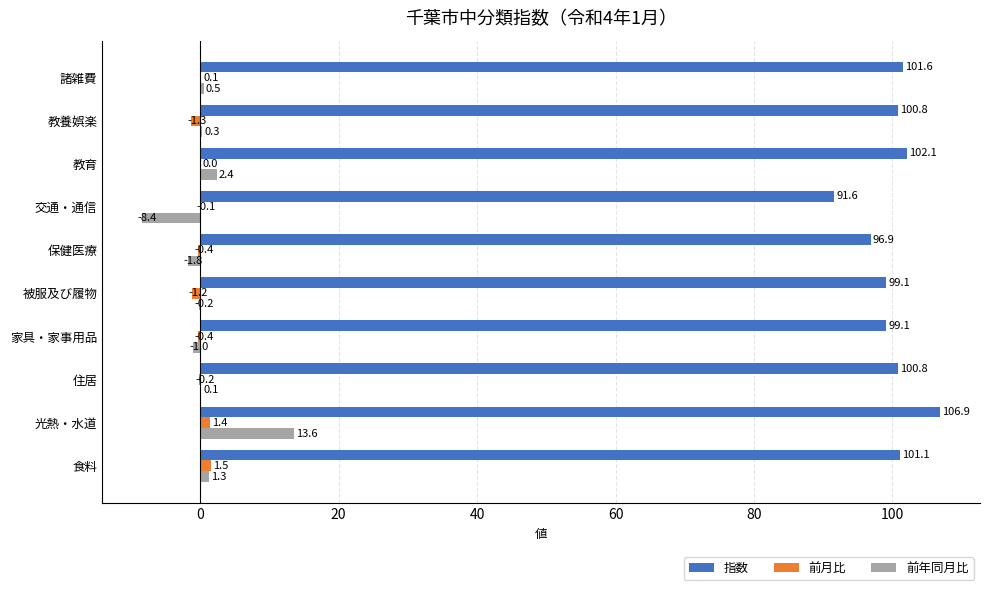

The 前月比 series shows 1.4 at 光熱・水道. True or false?

True